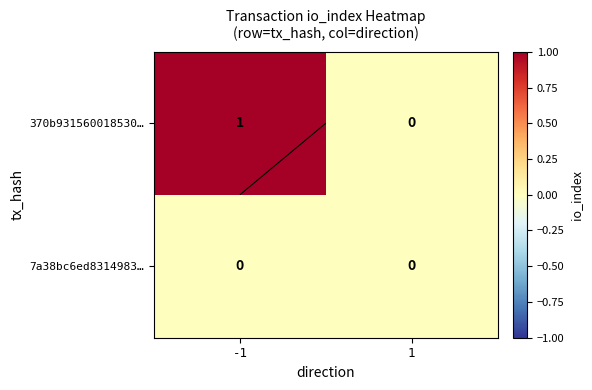

Between -1 and 1, which series saw the biggest shift?

370b931560018530…